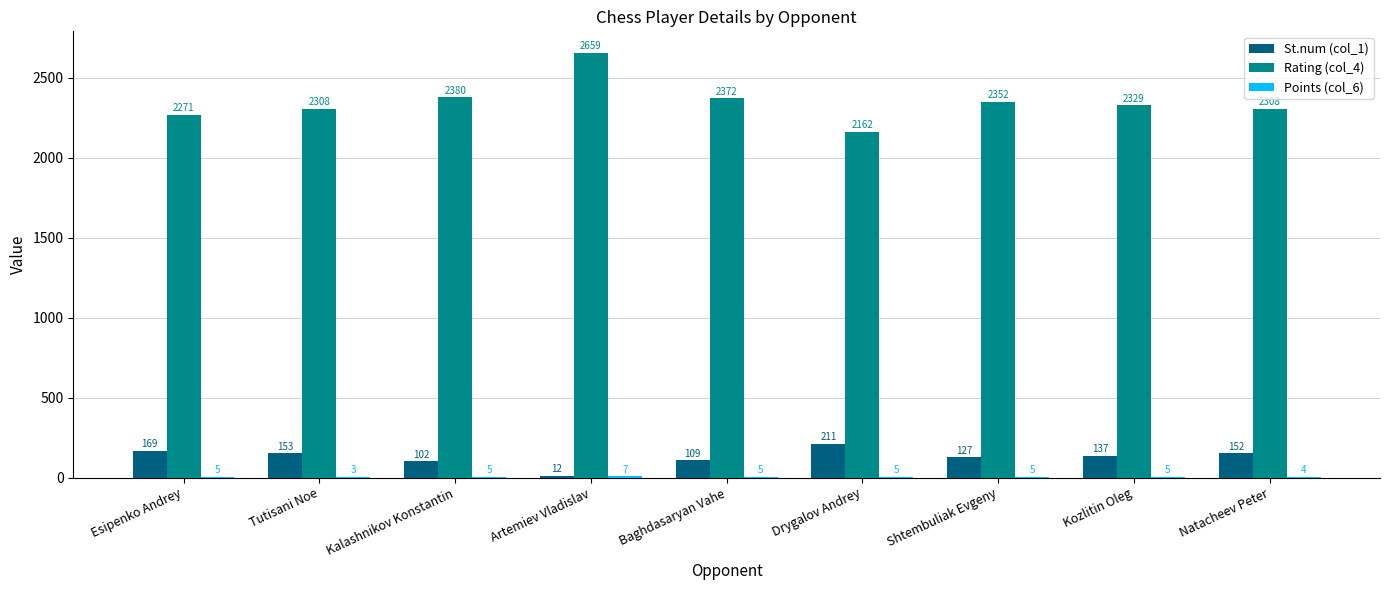

Which series has the largest total across all categories?

Rating (col_4)